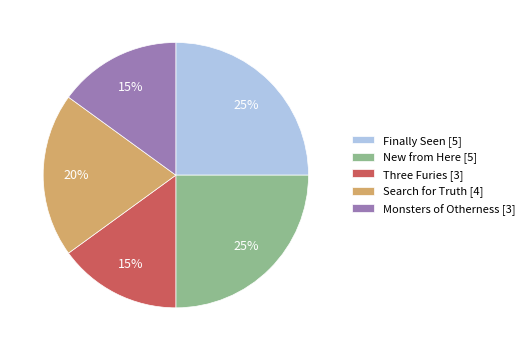

What is the ratio of the value at Finally Seen to the value at Three Furies?

1.7